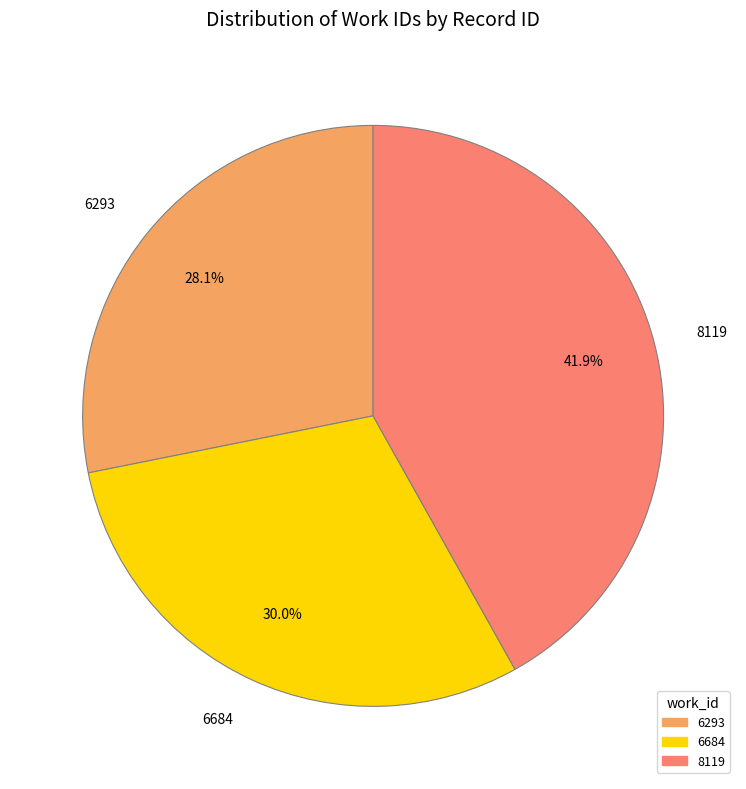

Which has a higher value, 8119 or 6684?

8119